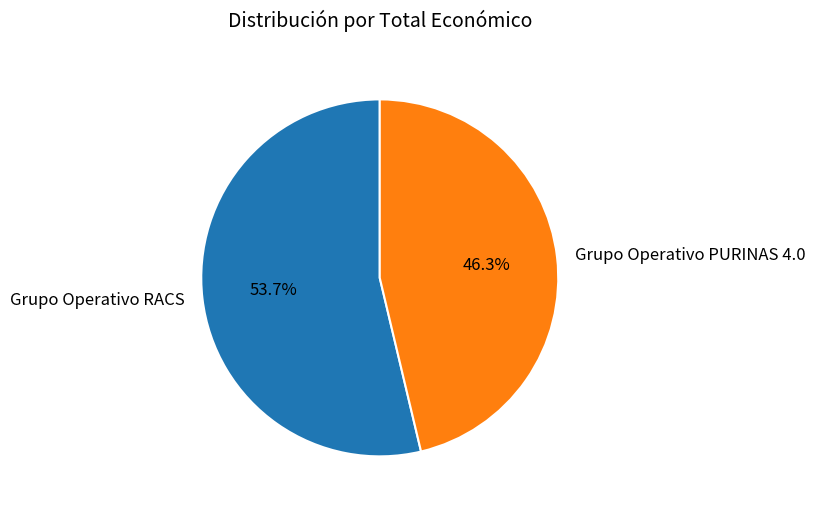

What is the smallest slice in the pie chart?

Grupo Operativo PURINAS 4.0